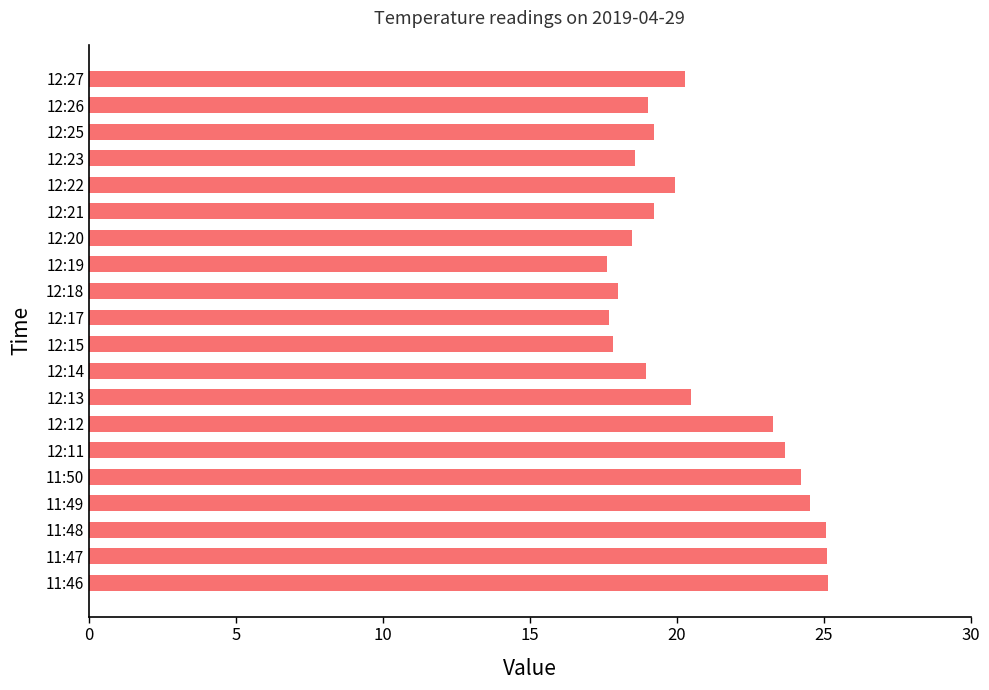

What is the ratio of the value at 12:19 to the value at 11:50?

0.7